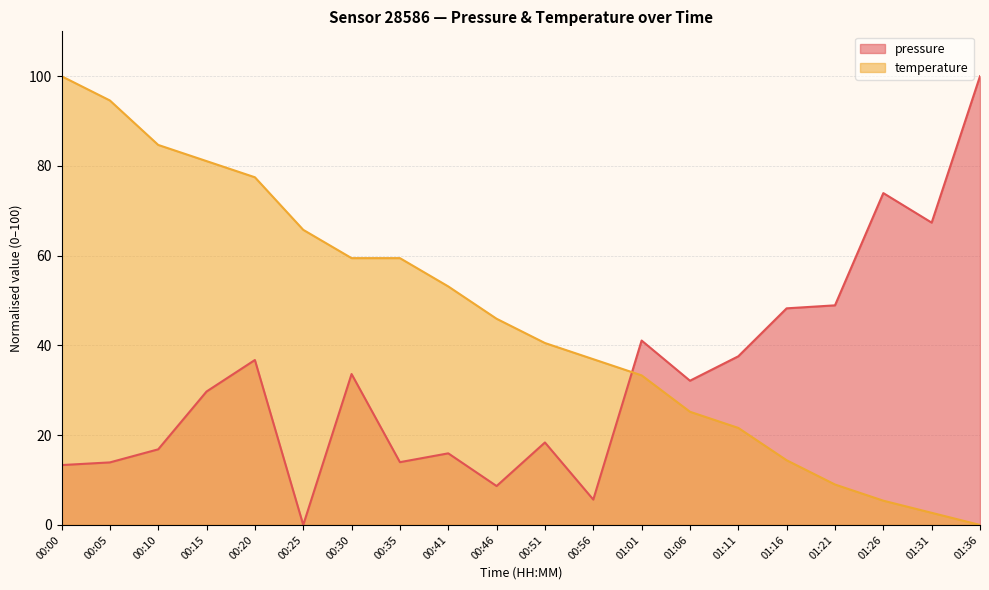

What is the highest value of the temperature series?

100.0